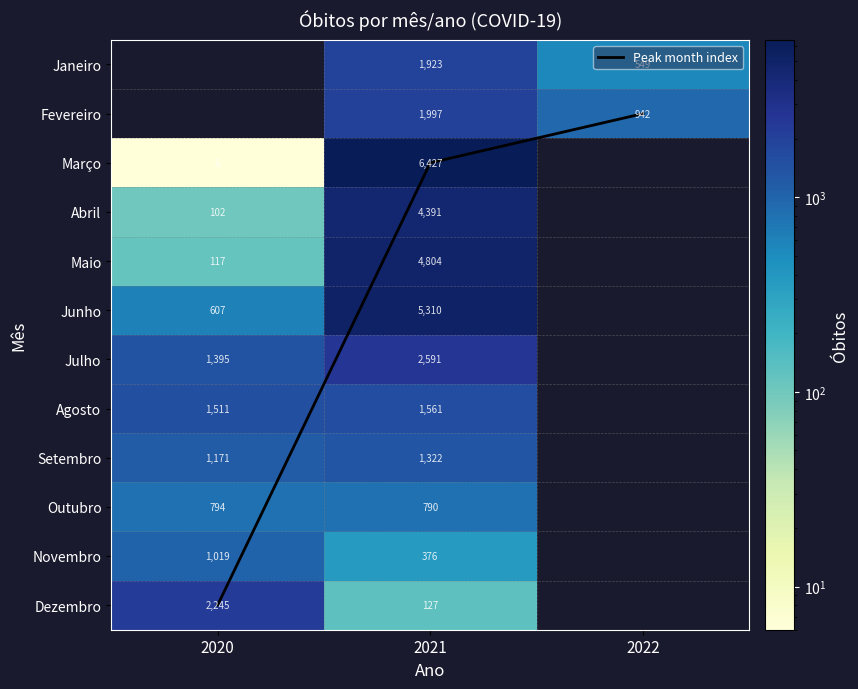

Is the value of Julho at 2021 greater than the value of Fevereiro at 2021?

Yes